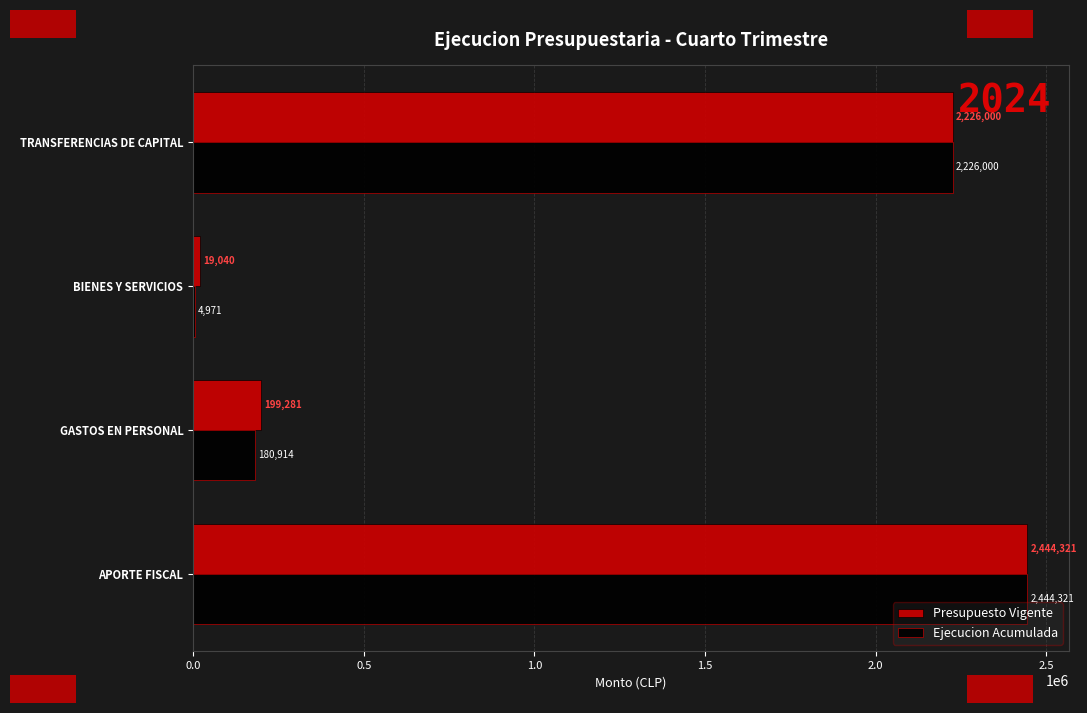

The Ejecucion Acumulada series shows 3809707 at APORTE FISCAL. True or false?

False